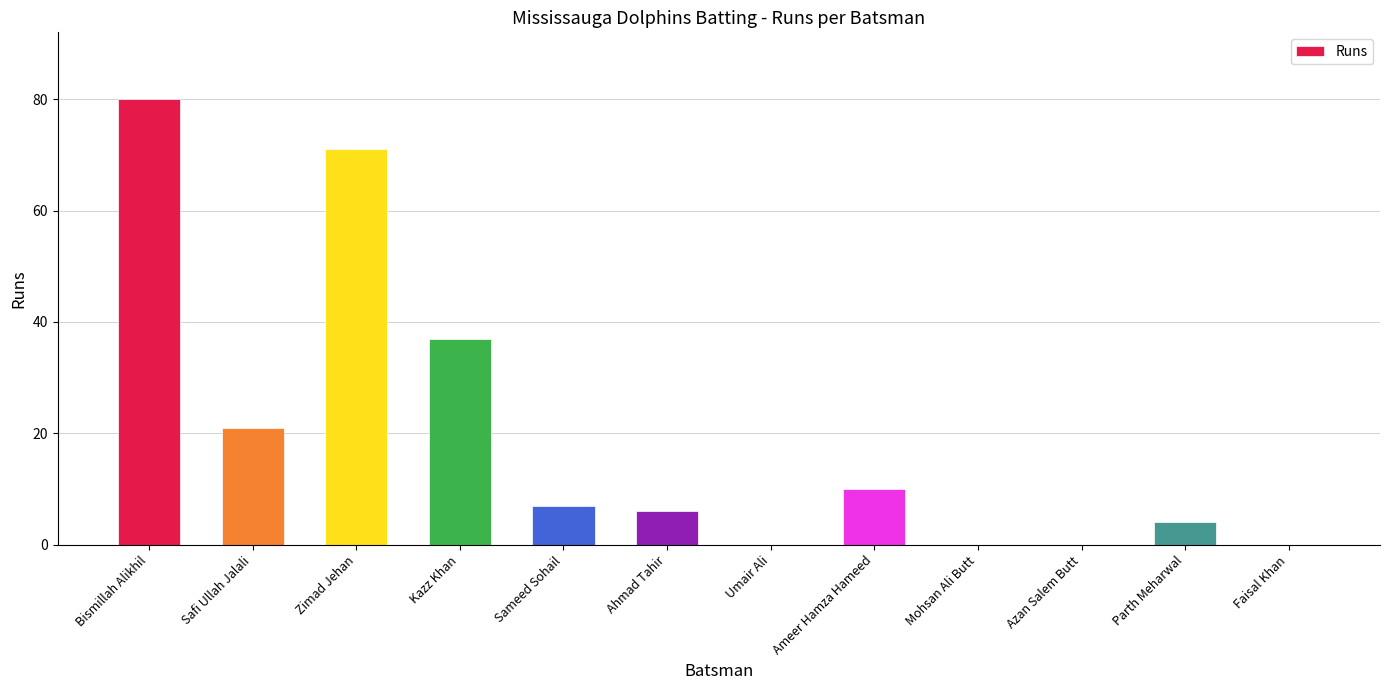

Is it true that the value at Mohsan Ali Butt is 0?

True